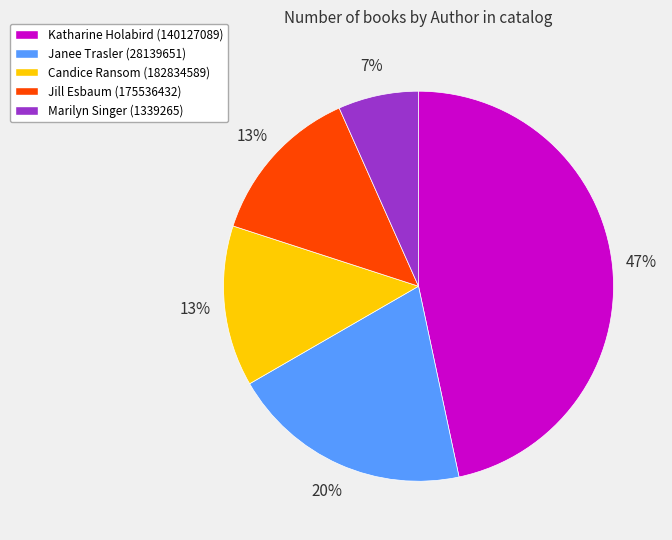

Which slice is the largest?

Katharine Holabird (140127089)